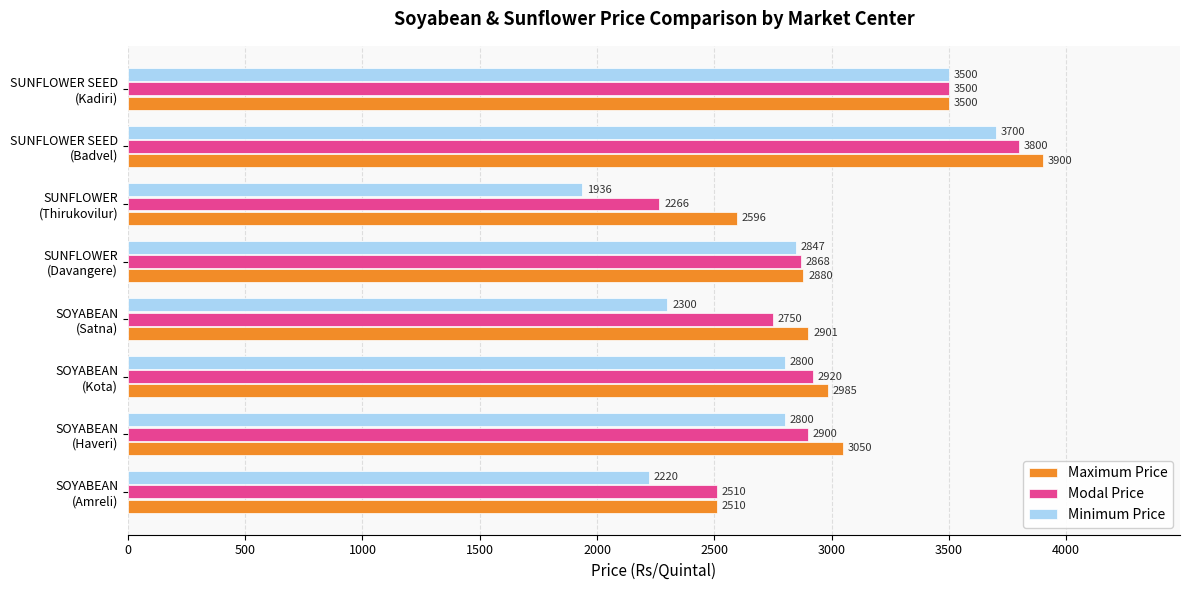

What is the sum of all Minimum Price values?

22103